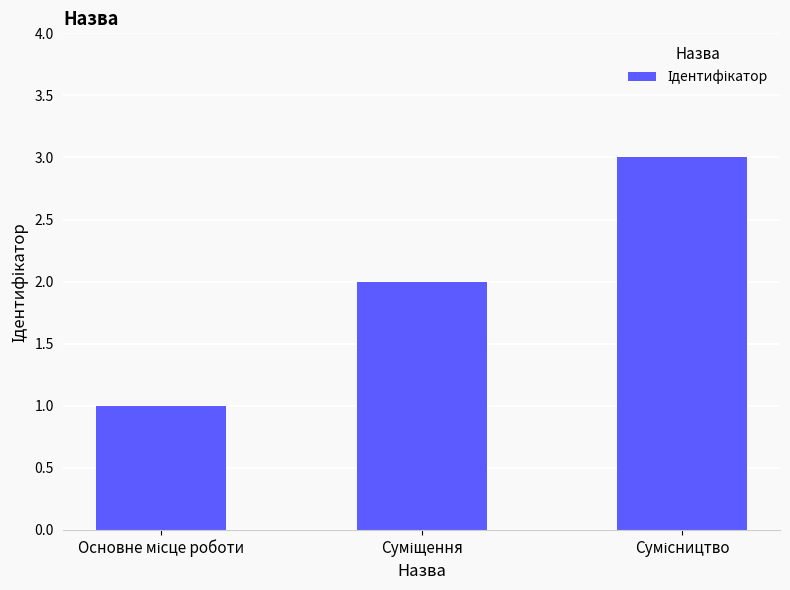

What is the maximum value shown in the chart?

3